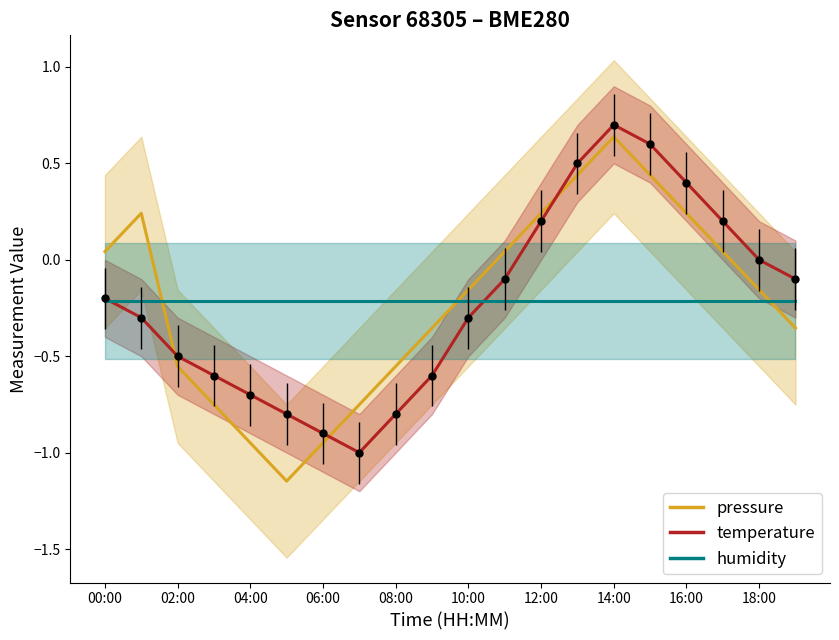

Which category has the highest value in the temperature series?

14:00